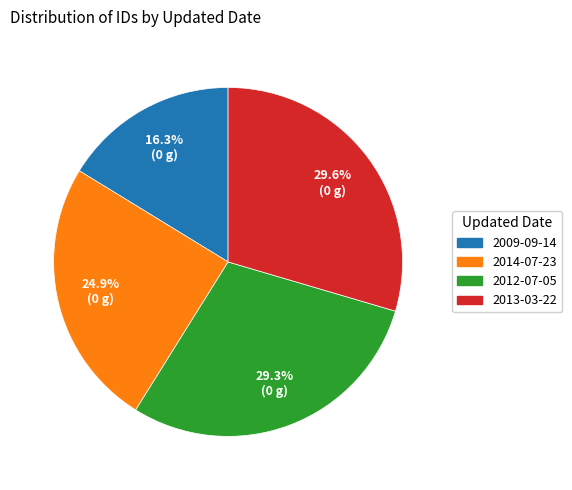

Count the number of slices in the pie.

4